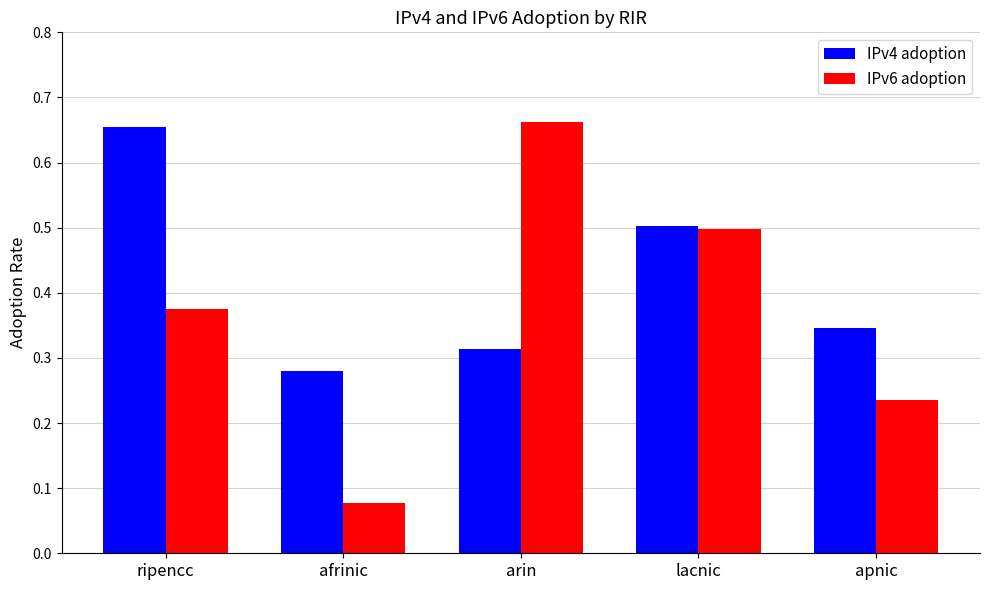

At which category is the sum across all series the highest?

ripencc